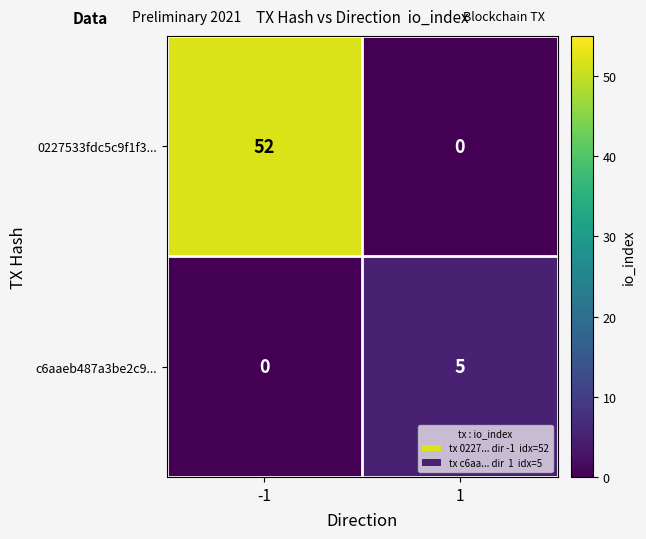

The value of c6aaeb487a3be2c9... at -1 is 2. True or false?

False